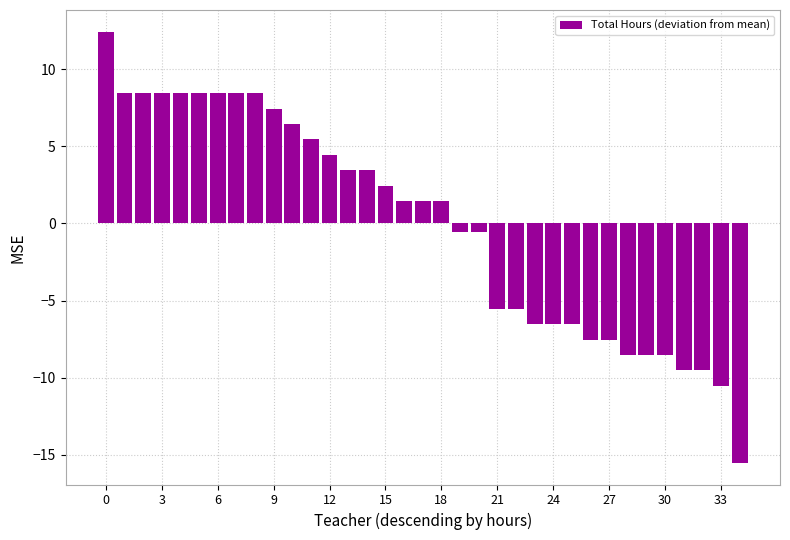

What is the value of the 7th bar from the left?

8.5